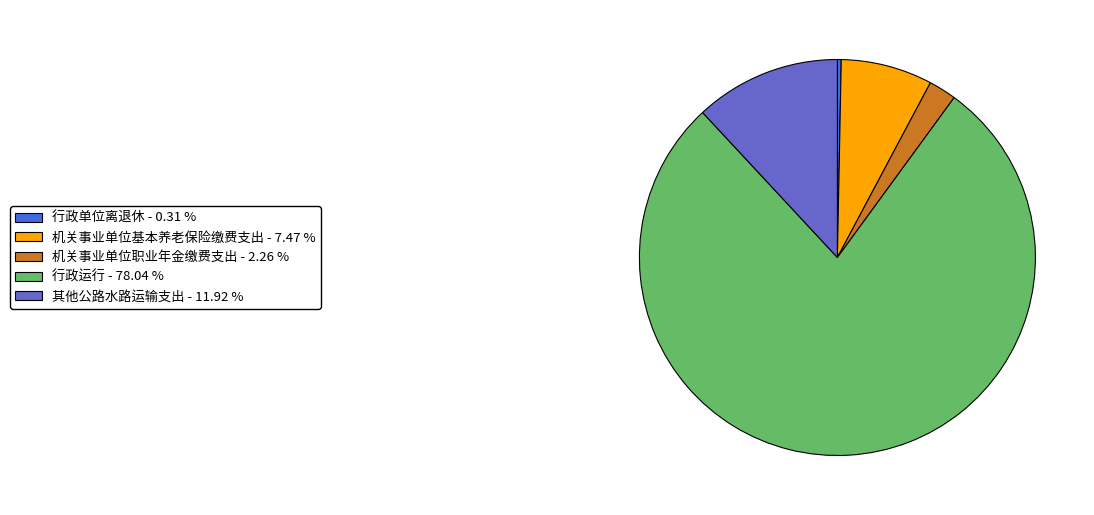

Combined, do 机关事业单位基本养老保险缴费支出 - 7.47 % and 行政运行 - 78.04 % account for over 50%?

Yes